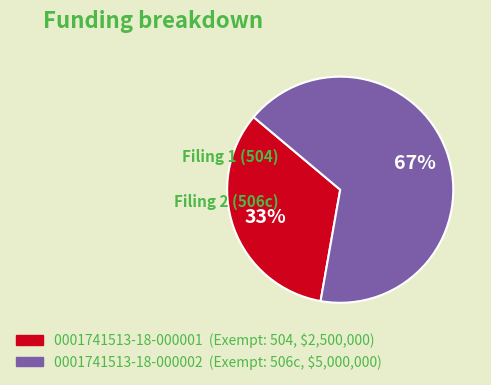

To the nearest percent, what portion does 0001741513-18-000001 represent?

33%